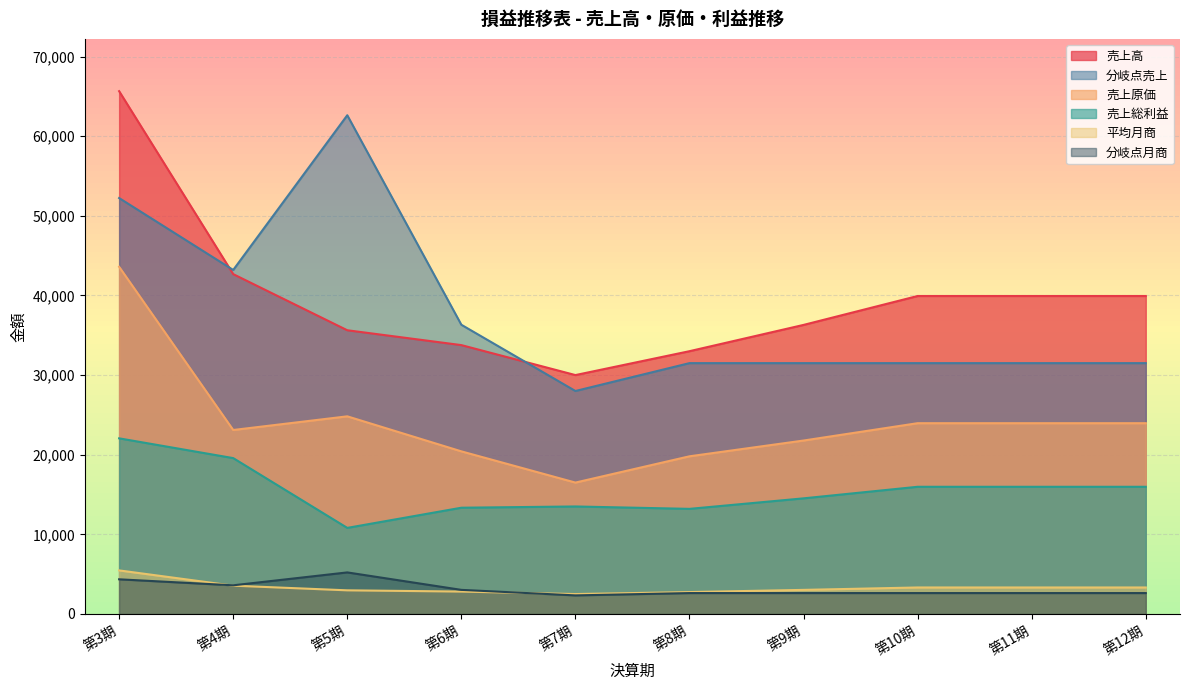

Which series changed the most between 第5期 and 第11期?

分岐点売上